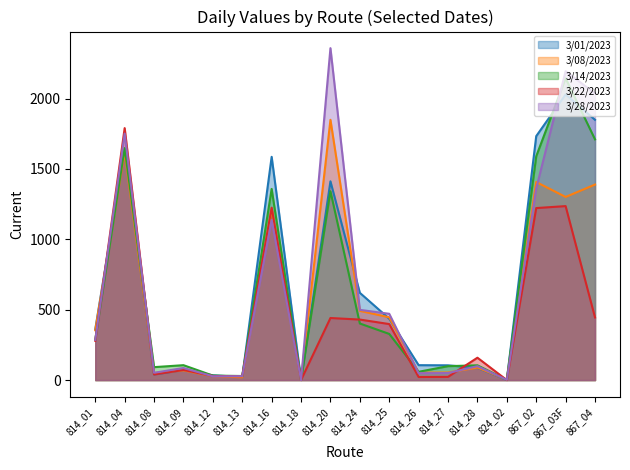

Reading left to right, list all the values displayed in this chart.

3/01/2023: 361	1641	40	72	34	22	1586	3	1412	620	436	106	105	87	1	1733	2029	1849
3/08/2023: 354	1621	50	69	28	20	1215	1	1849	492	446	53	54	89	3	1407	1301	1389
3/14/2023: 287	1648	92	106	32	29	1358	1	1342	402	328	59	99	105	2	1590	2144	1710
3/22/2023: 279	1790	40	72	29	28	1225	1	441	430	398	22	23	159	0	1222	1236	445
3/28/2023: 286	1751	52	86	27	28	1138	0	2358	499	471	49	50	99	2	1361	2194	2036